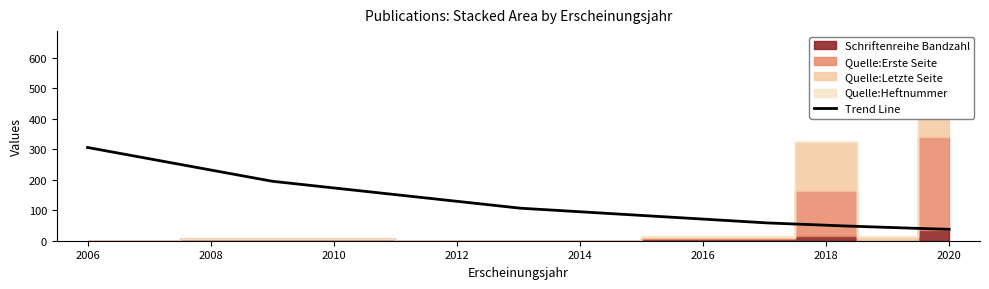

What is the minimum value for Trend Line?

37.5